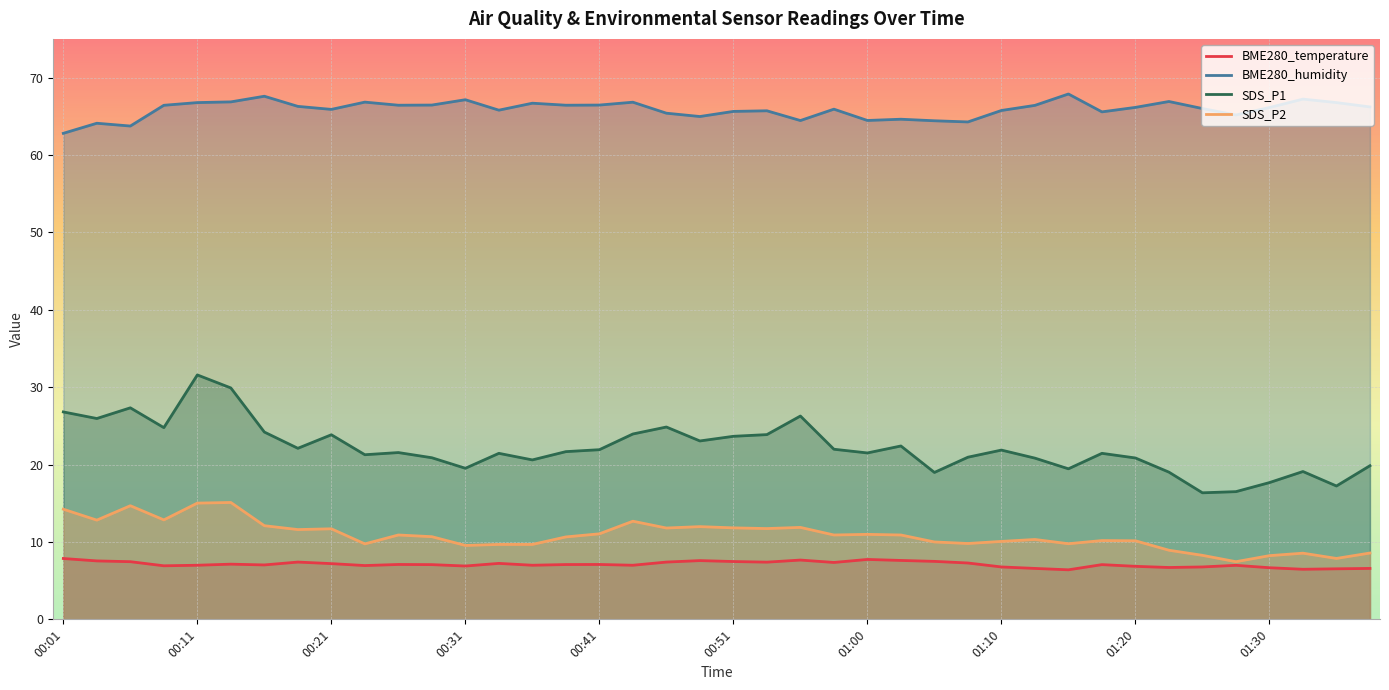

What is the minimum value shown in the chart?

6.4